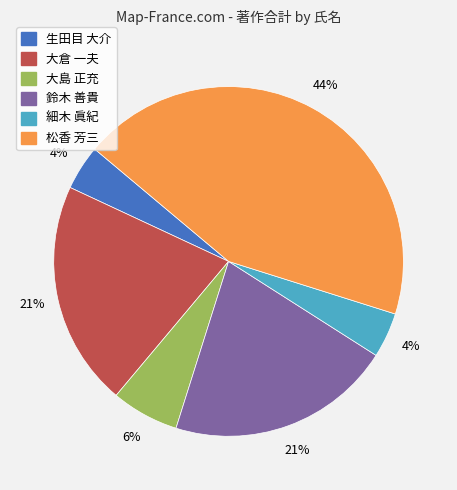

How many slices are in this pie chart?

6